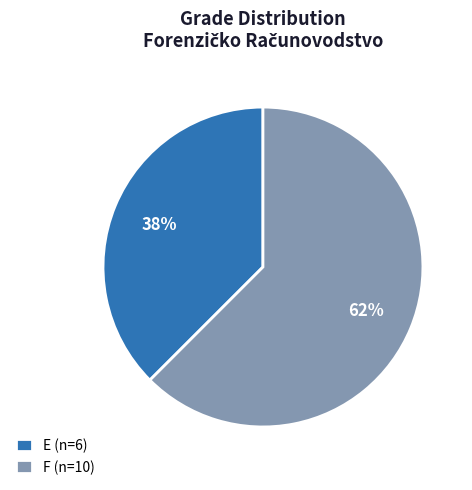

True or false: F accounts for 62% of the total.

True